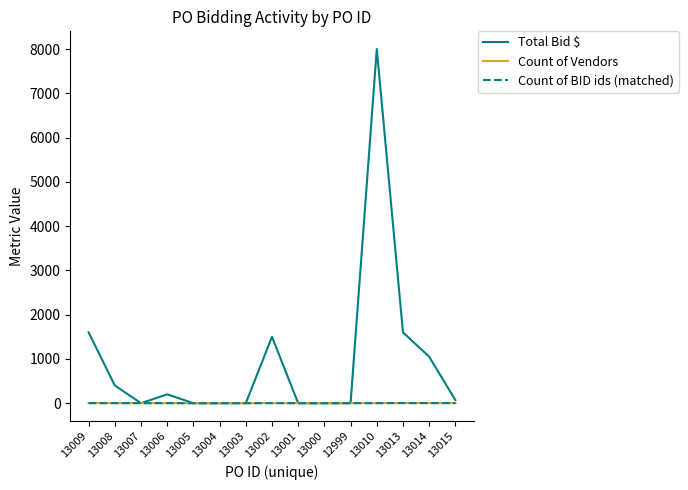

The Total Bid $ series shows 8000 at 13010. True or false?

True